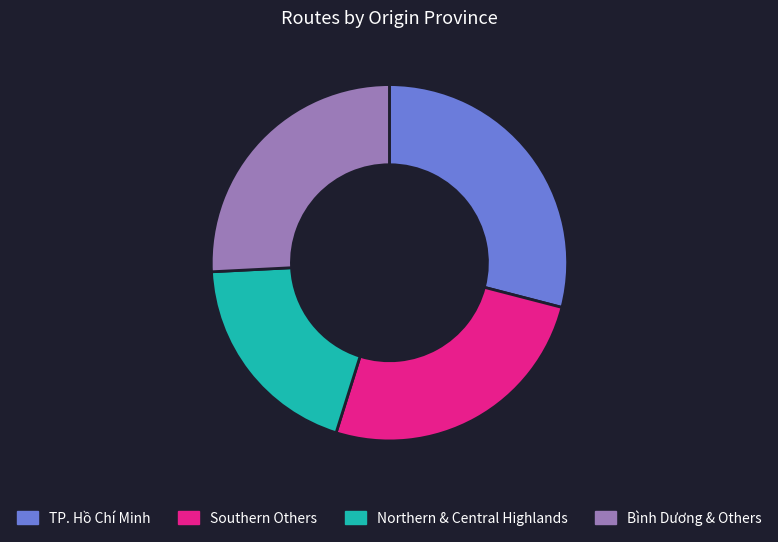

True or false: Northern & Central Highlands accounts for 31% of the total.

False